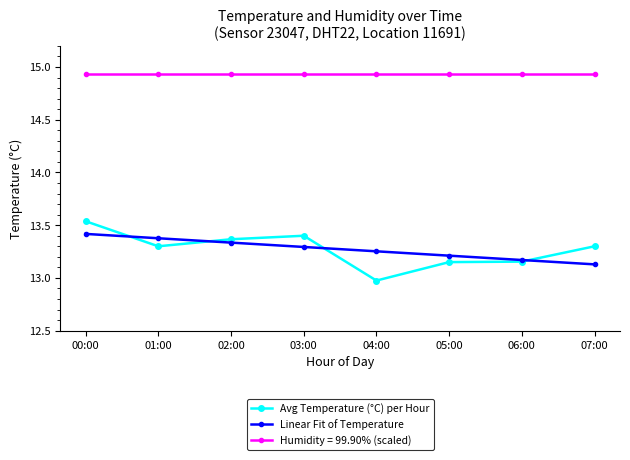

True or false: Avg Temperature (°C) per Hour has more than 0 points higher than both neighbors.

True